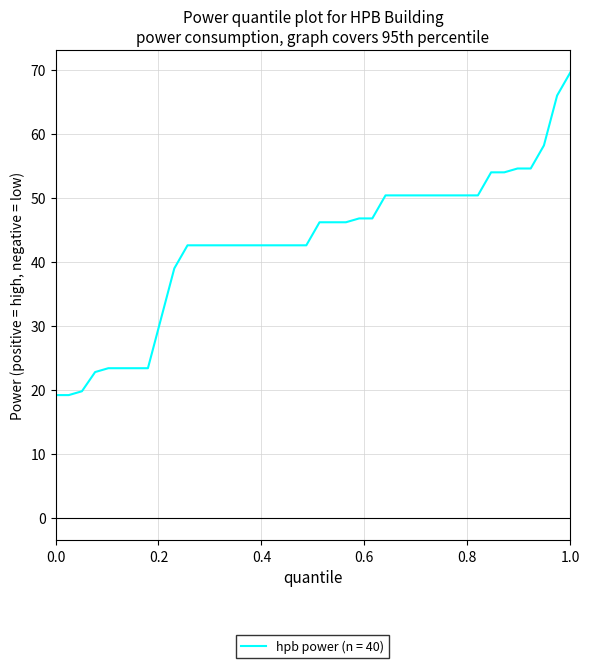

What is the smallest value displayed?

19.2